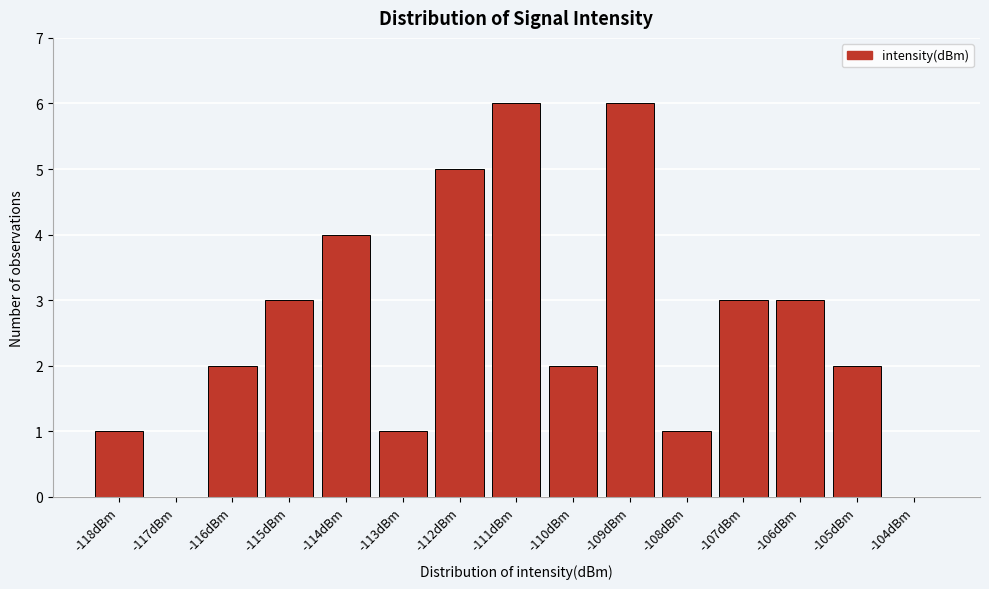

Reading right to left, list all the values displayed in this chart.

-104dBm=0	-105dBm=2	-106dBm=3	-107dBm=3	-108dBm=1	-109dBm=6	-110dBm=2	-111dBm=6	-112dBm=5	-113dBm=1	-114dBm=4	-115dBm=3	-116dBm=2	-117dBm=0	-118dBm=1